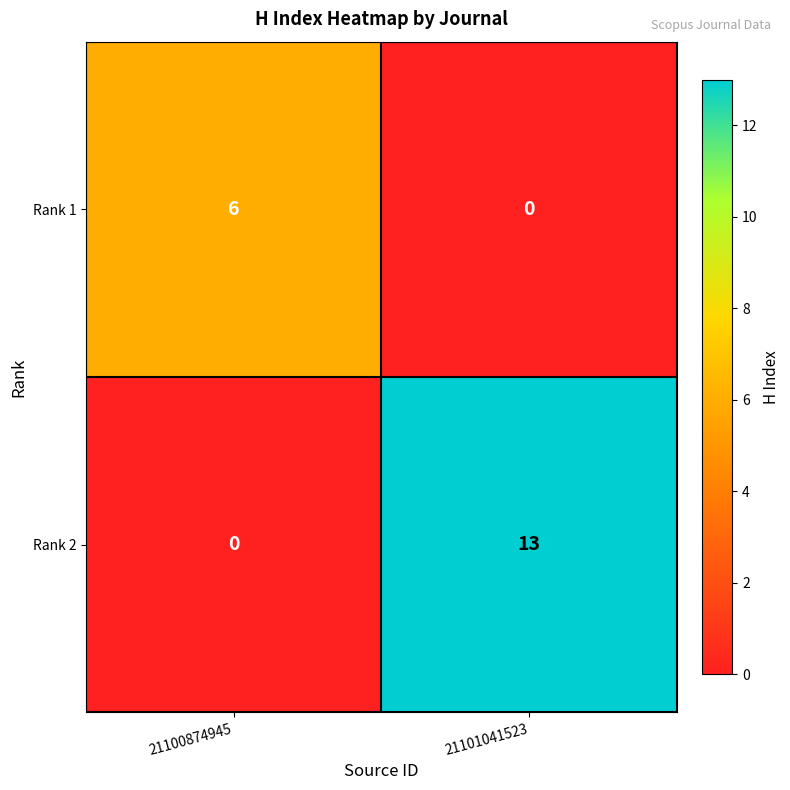

At how many categories does at least one series exceed 9?

1